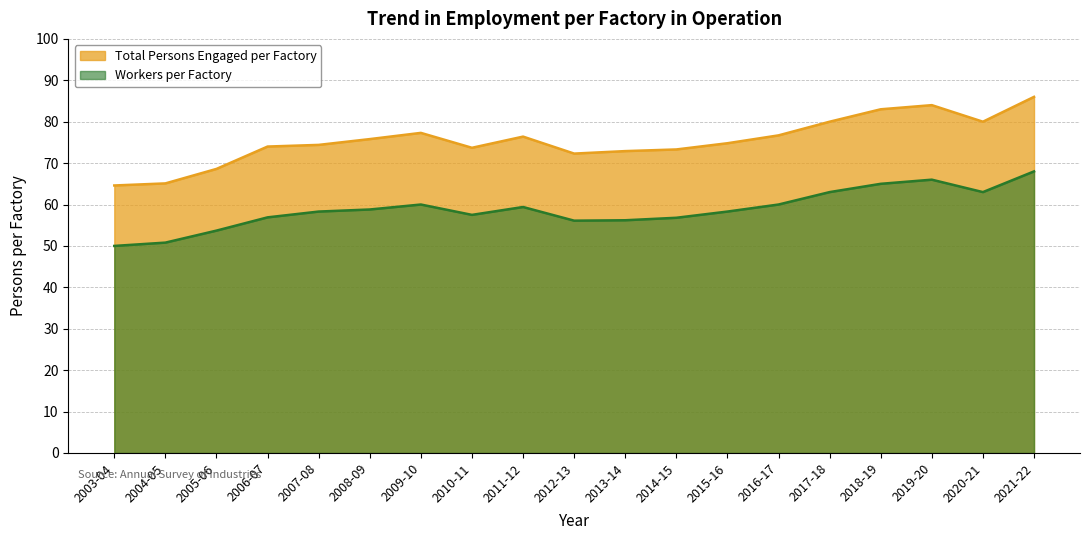

Which series changed the most between 2016-17 and 2020-21?

Total Persons Engaged per Factory